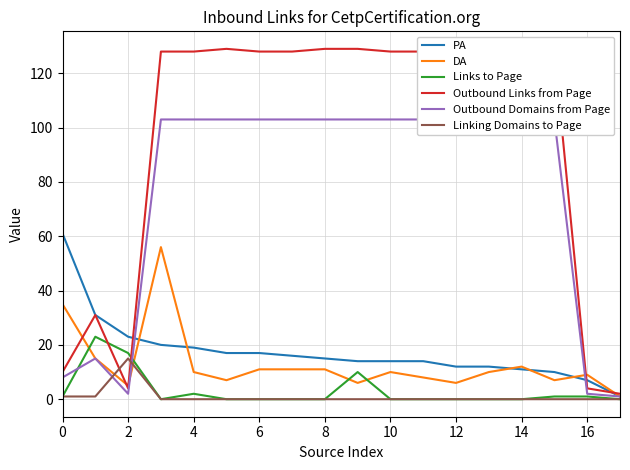

True or false: Links to Page and Linking Domains to Page cross at least once.

False